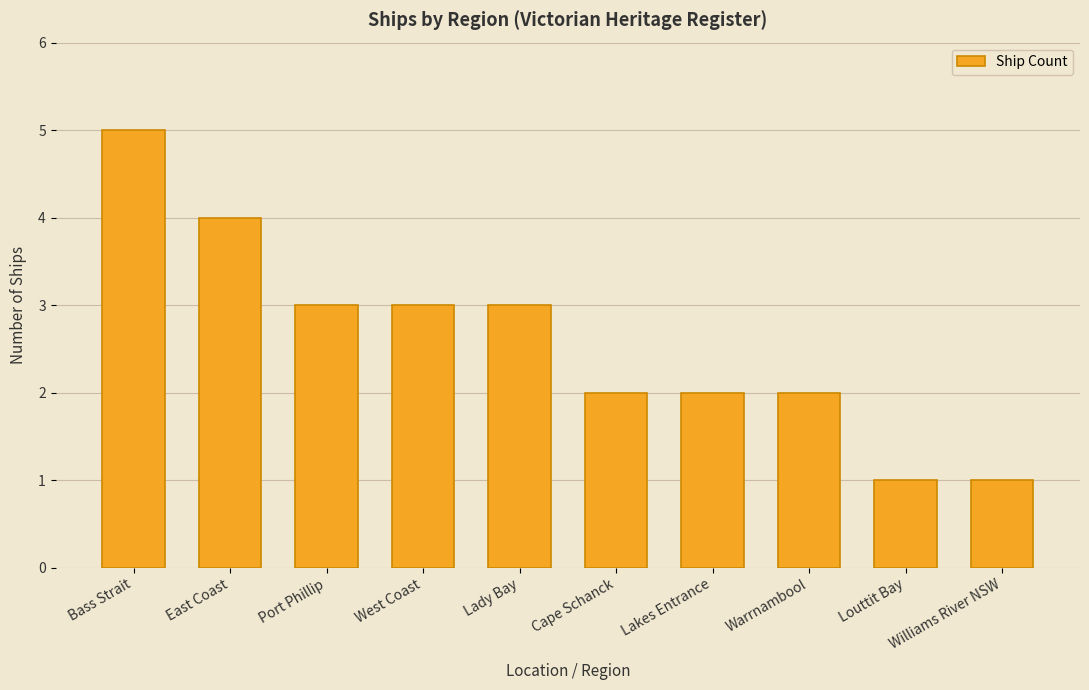

How many data points are less than 3?

5